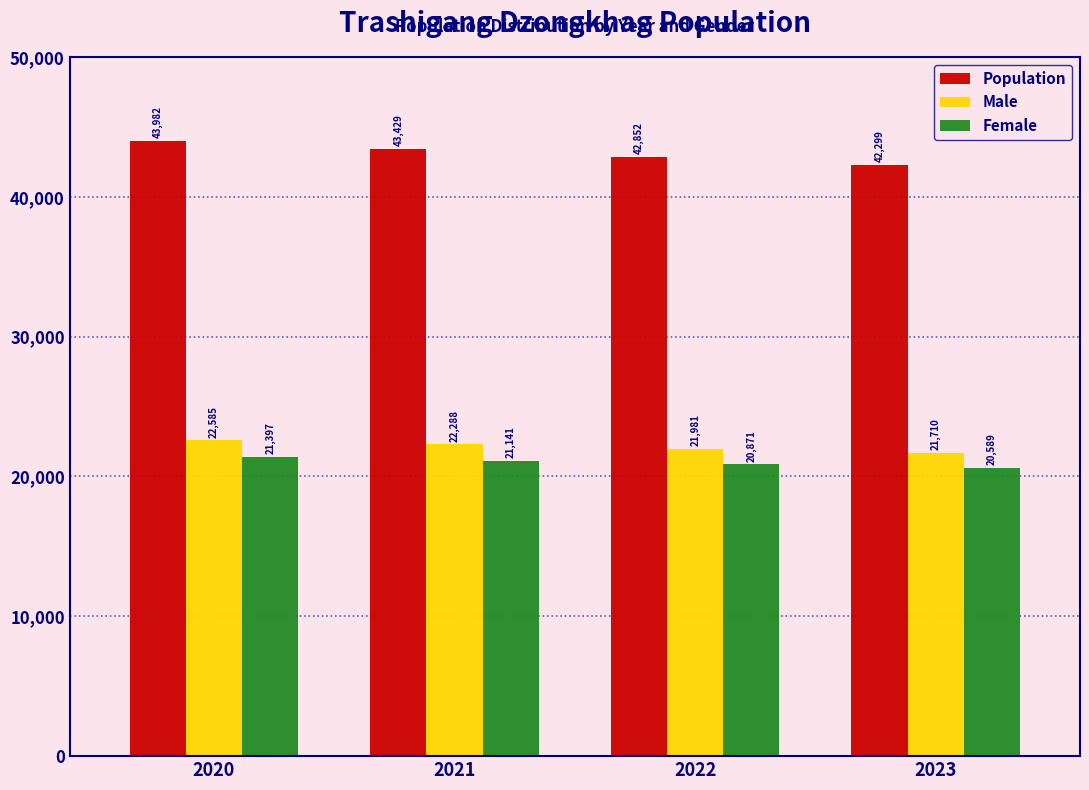

Reading right to left, extract all data points from this chart.

Population: 42299	42852	43429	43982
Male: 21710	21981	22288	22585
Female: 20589	20871	21141	21397